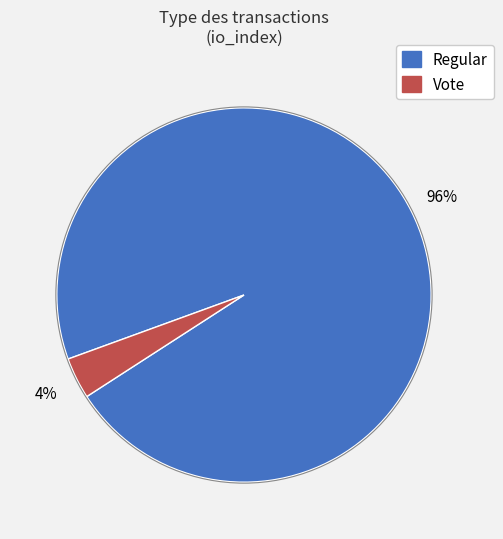

What percentage is the Regular slice, to the nearest percent?

96%